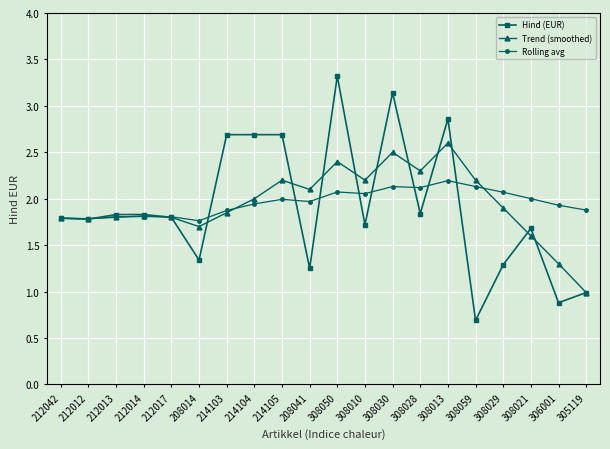

What is the total value across all series at 308010?

6.0